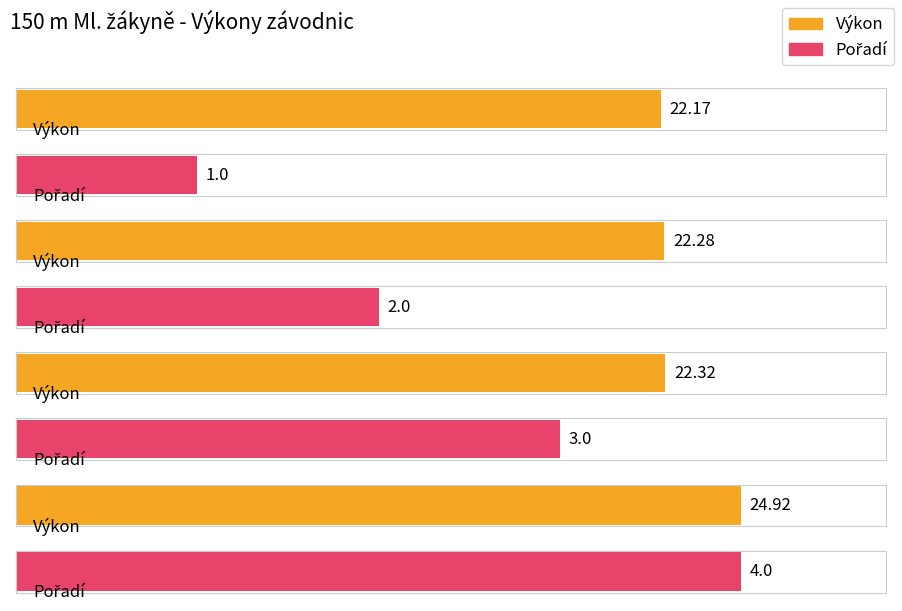

What is the maximum value for Výkon?

24.9